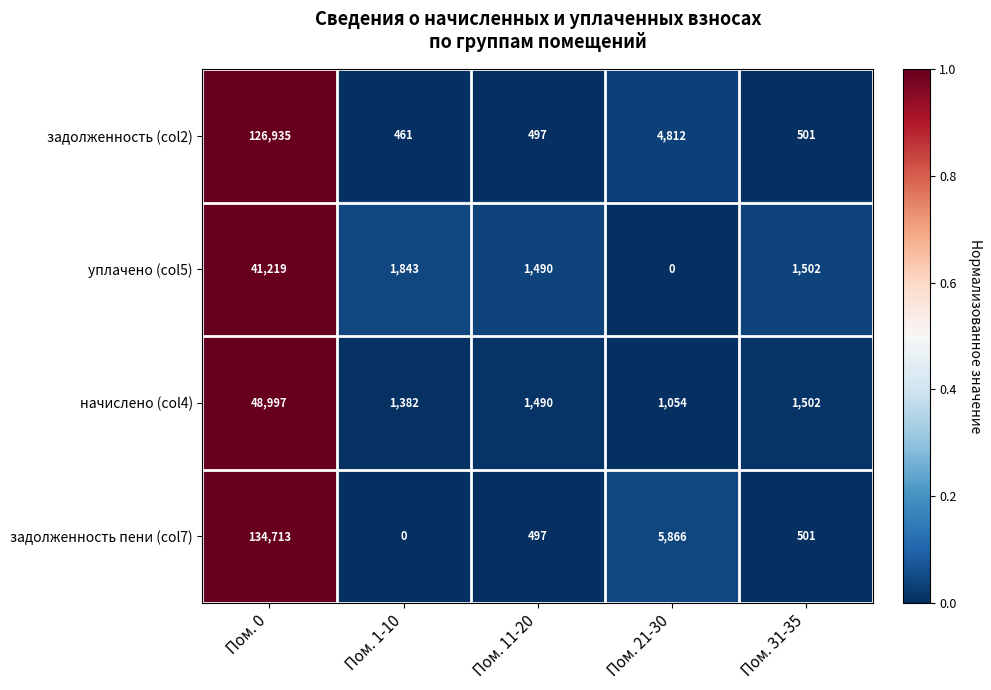

At which category does the chart reach its peak across all series?

Пом. 0